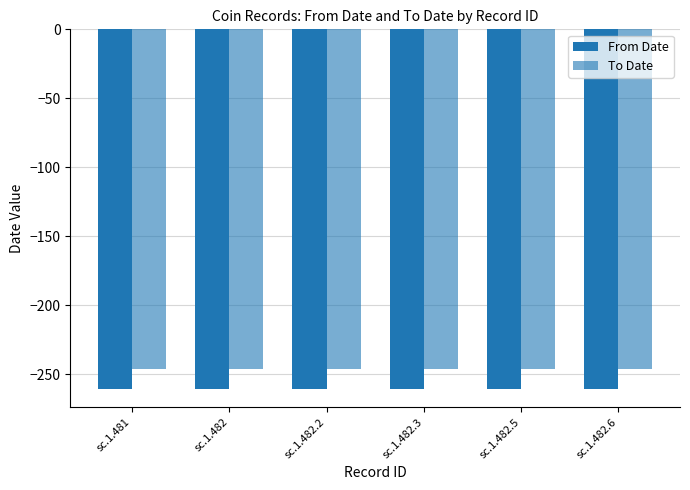

List the series in order of their overall mean, lowest first.

From Date, To Date